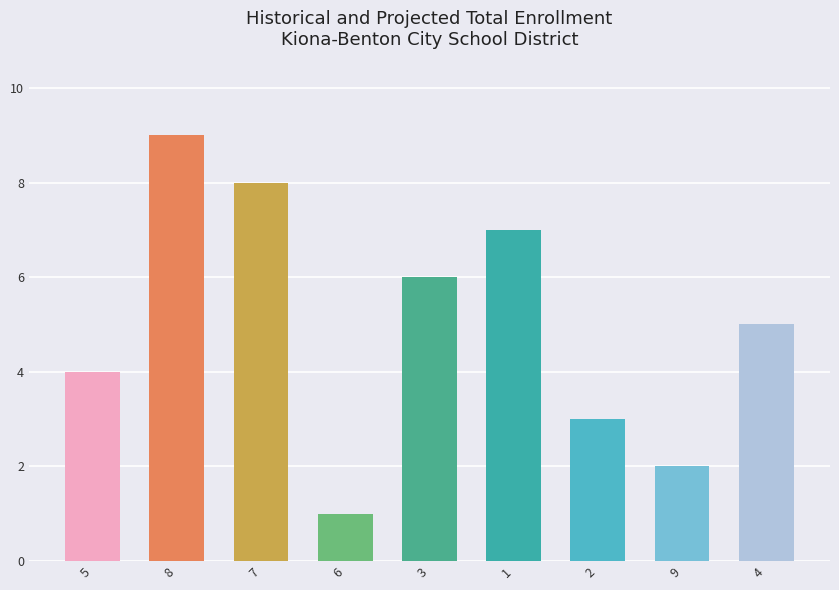

What value does the data have at 8?

9